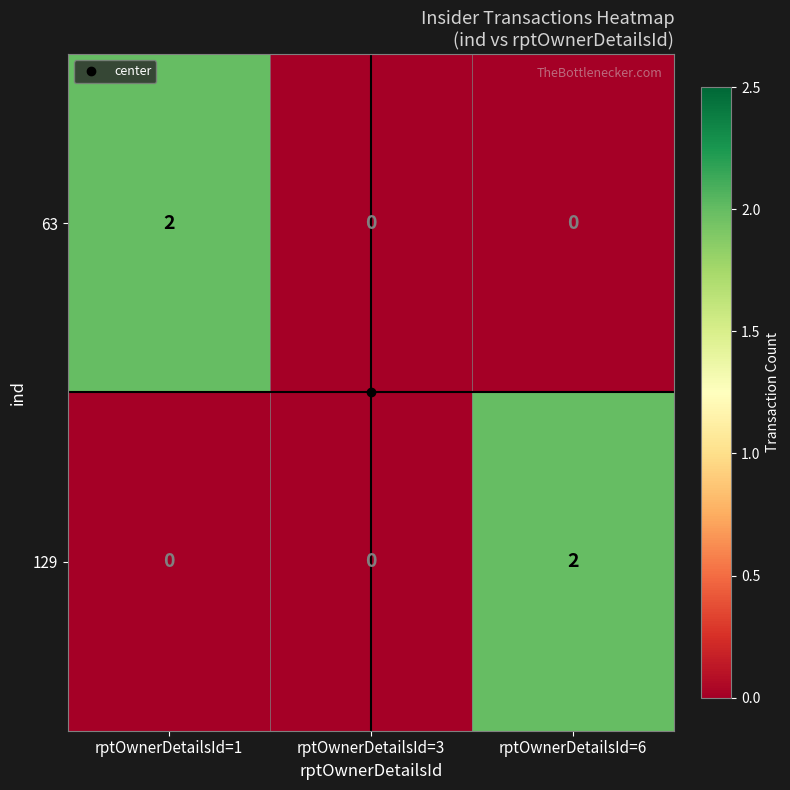

Between rptOwnerDetailsId=3 and rptOwnerDetailsId=6, which series saw the biggest shift?

129